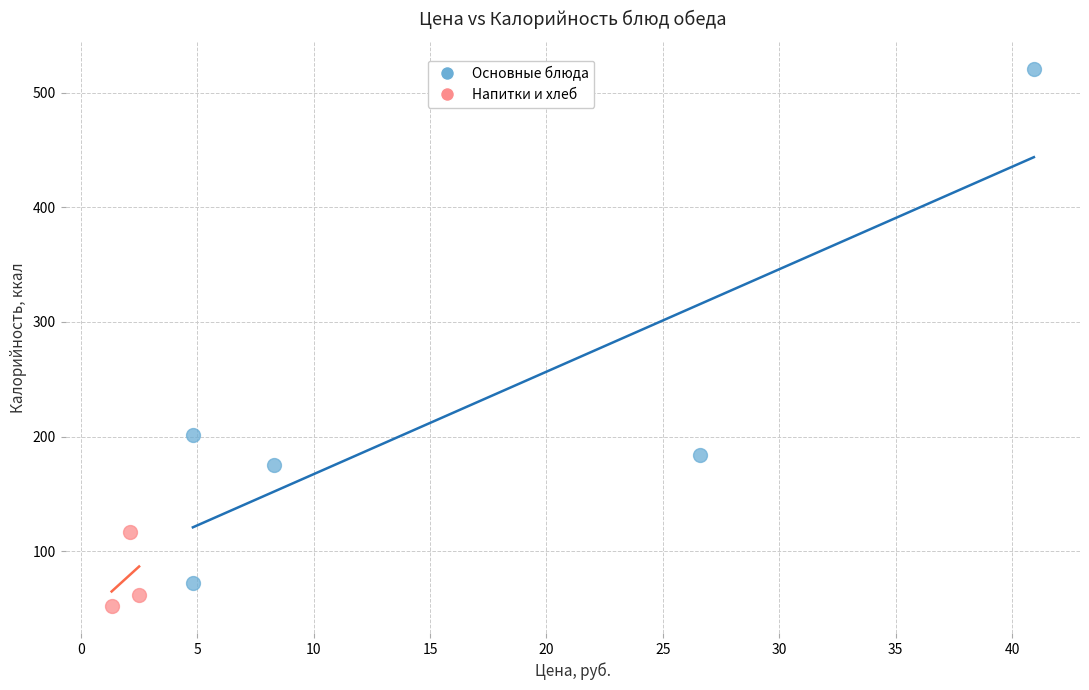

Which series contains the lowest Y value?

Напитки и хлеб